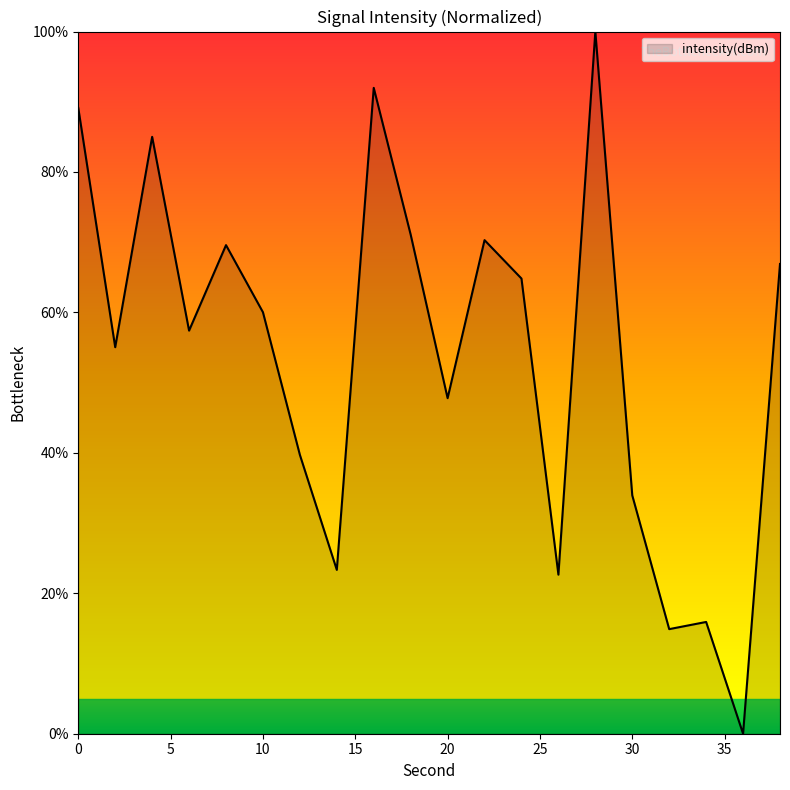

What is the average value?

54.0